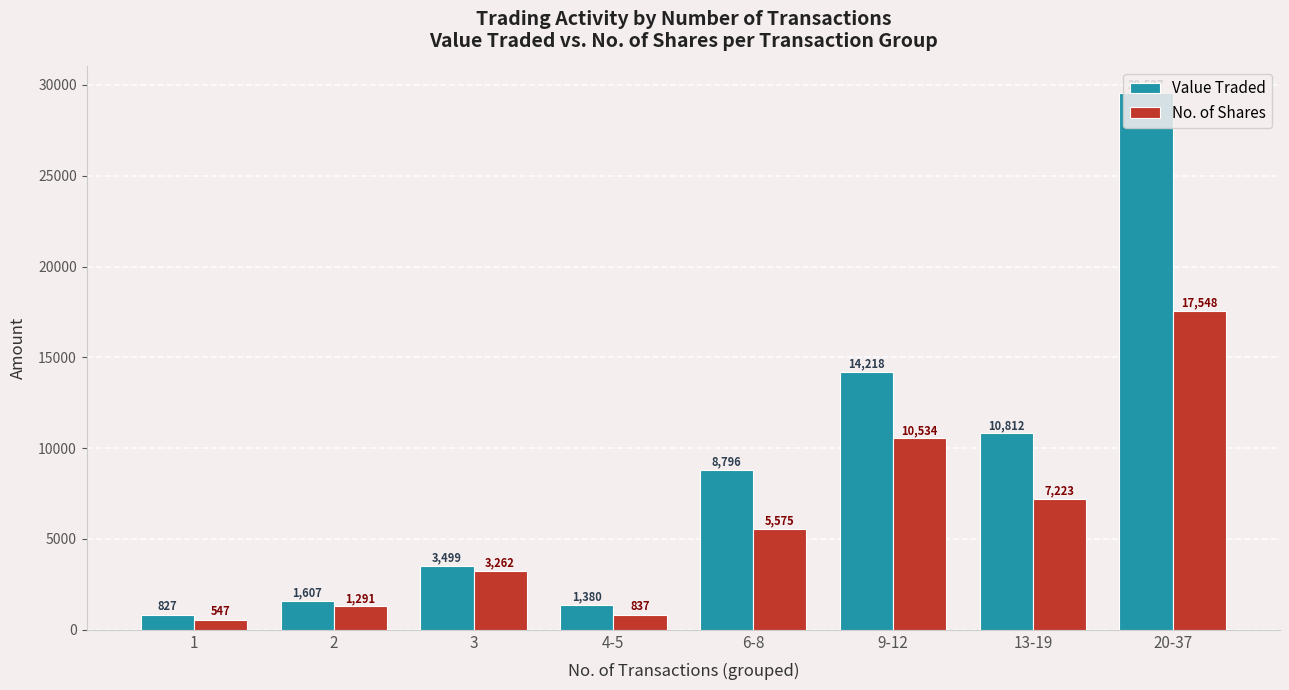

What is the greatest value displayed?

29537